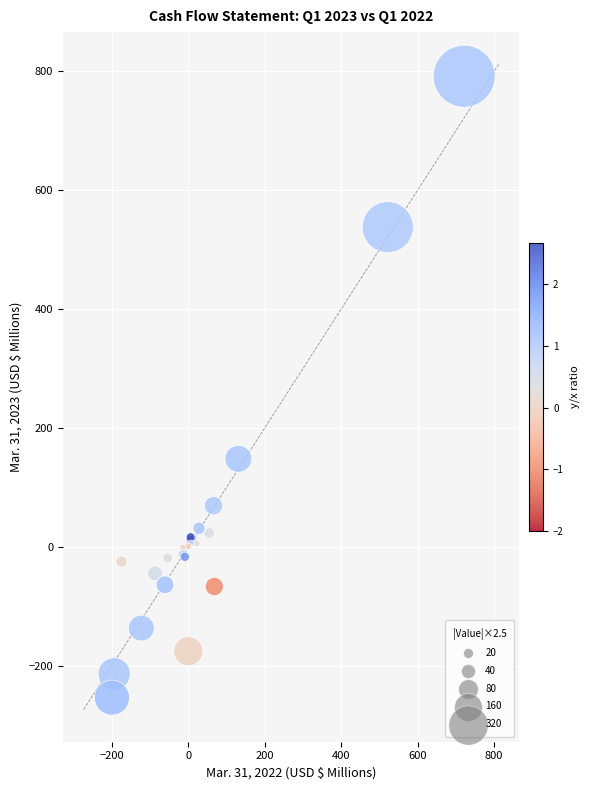

What Y value in the scatter plot is closest to 269?

148